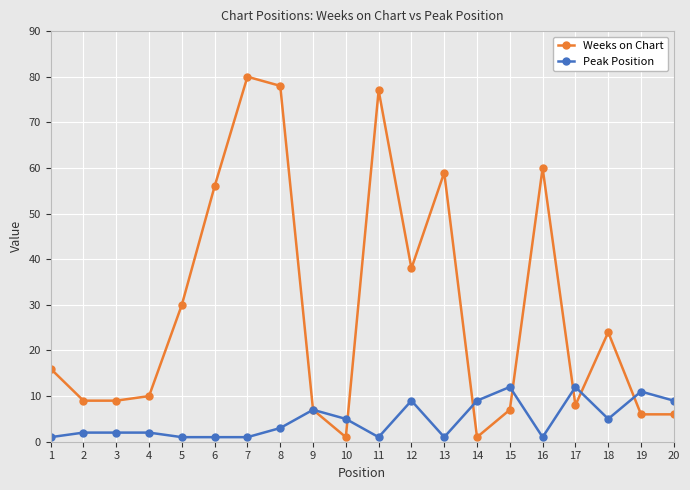

Where is Weeks on Chart nearest to the value 40?

12